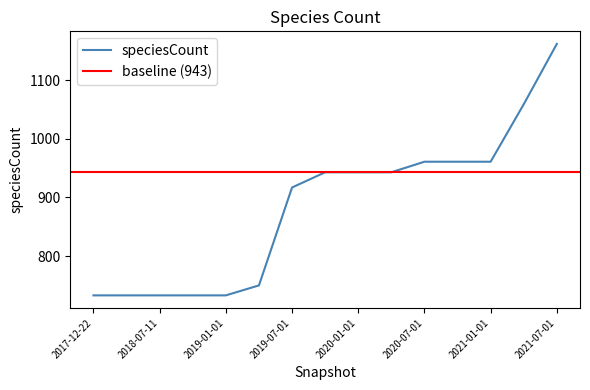

What is the label of the 8th point from the right?

2019-10-09